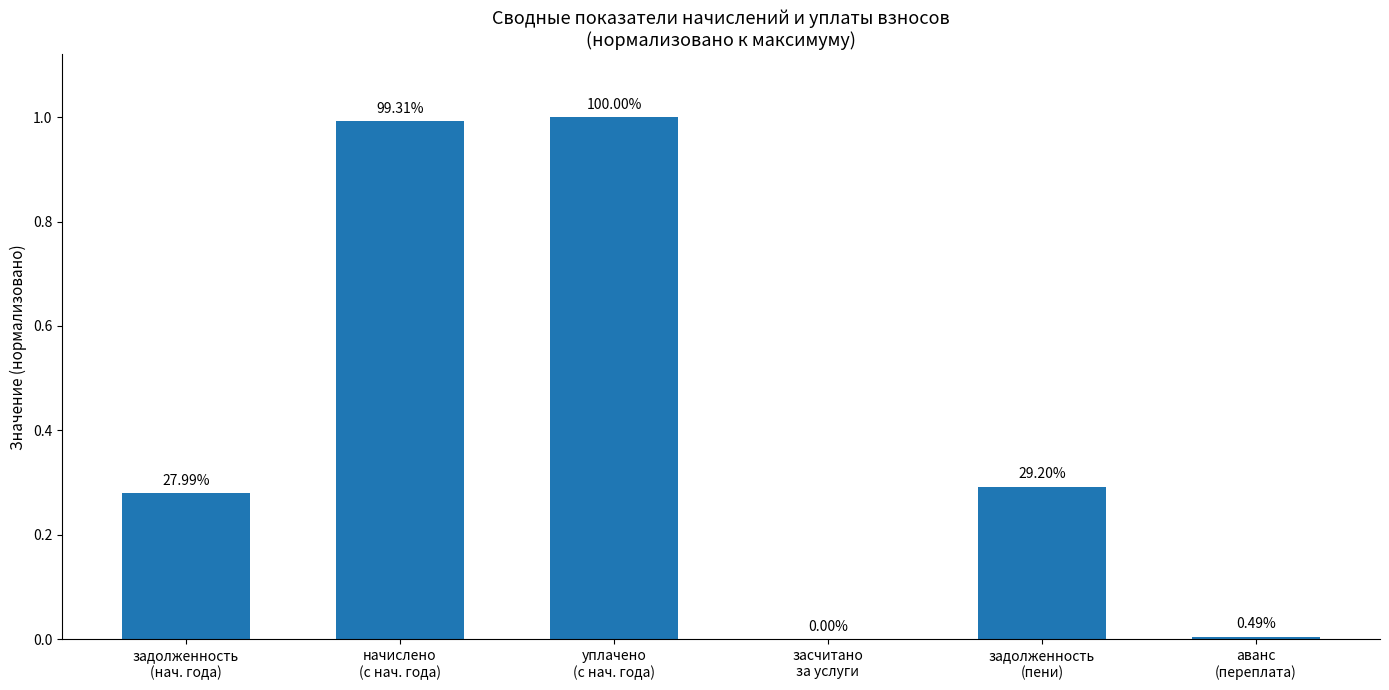

At which category does the chart reach its peak across all series?

уплачено
(с нач. года)